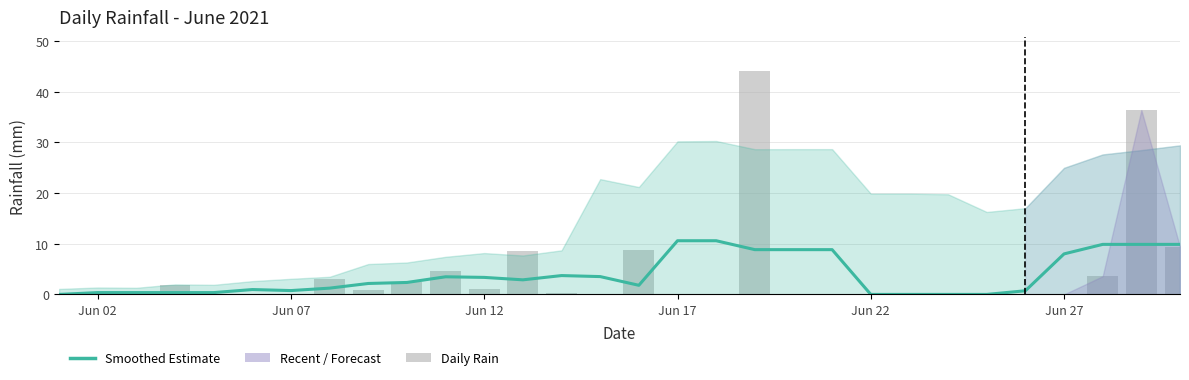

What is the value of the rain bar at the 8th from the left?

3.0